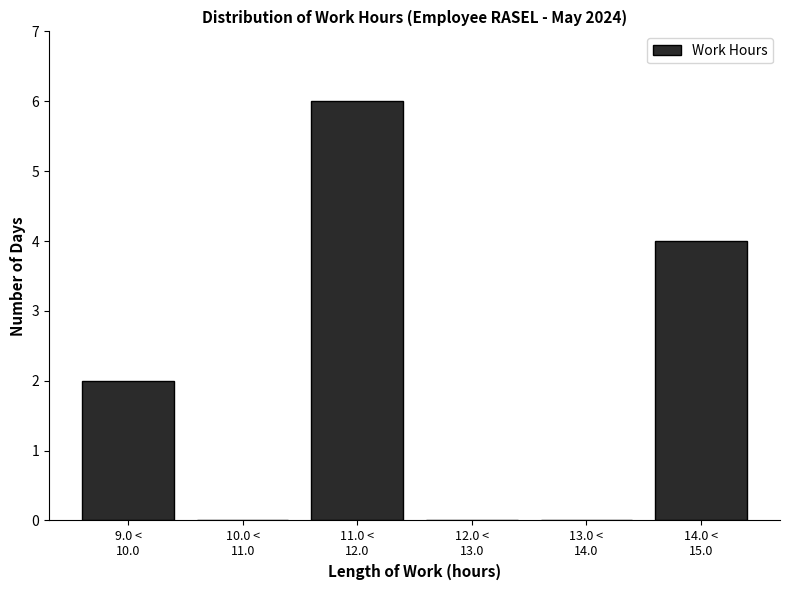

What is the sum of all values?

12